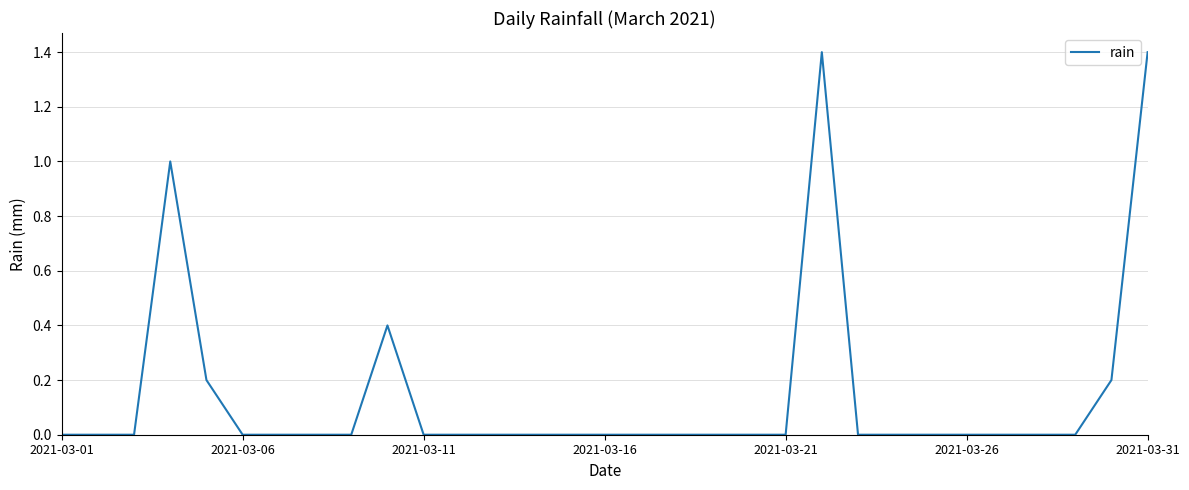

True or false: the data shows 0.8 at 2021-03-06.

False